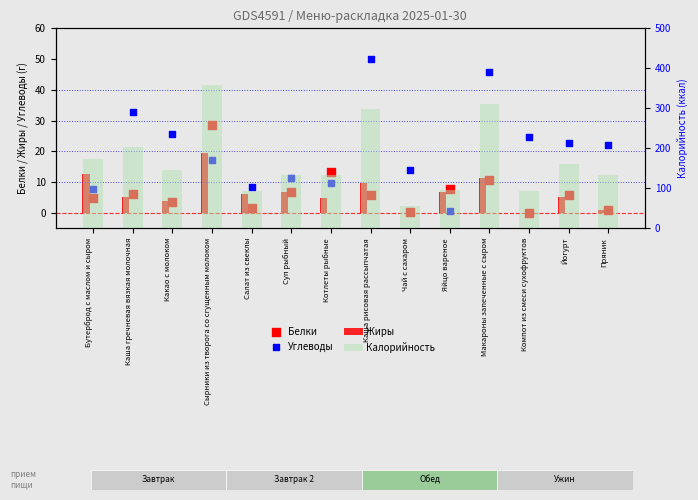

Is the value of Жиры at Каша рисовая рассыпчатая greater than the value of Углеводы at Компот из смеси сухофруктов?

No